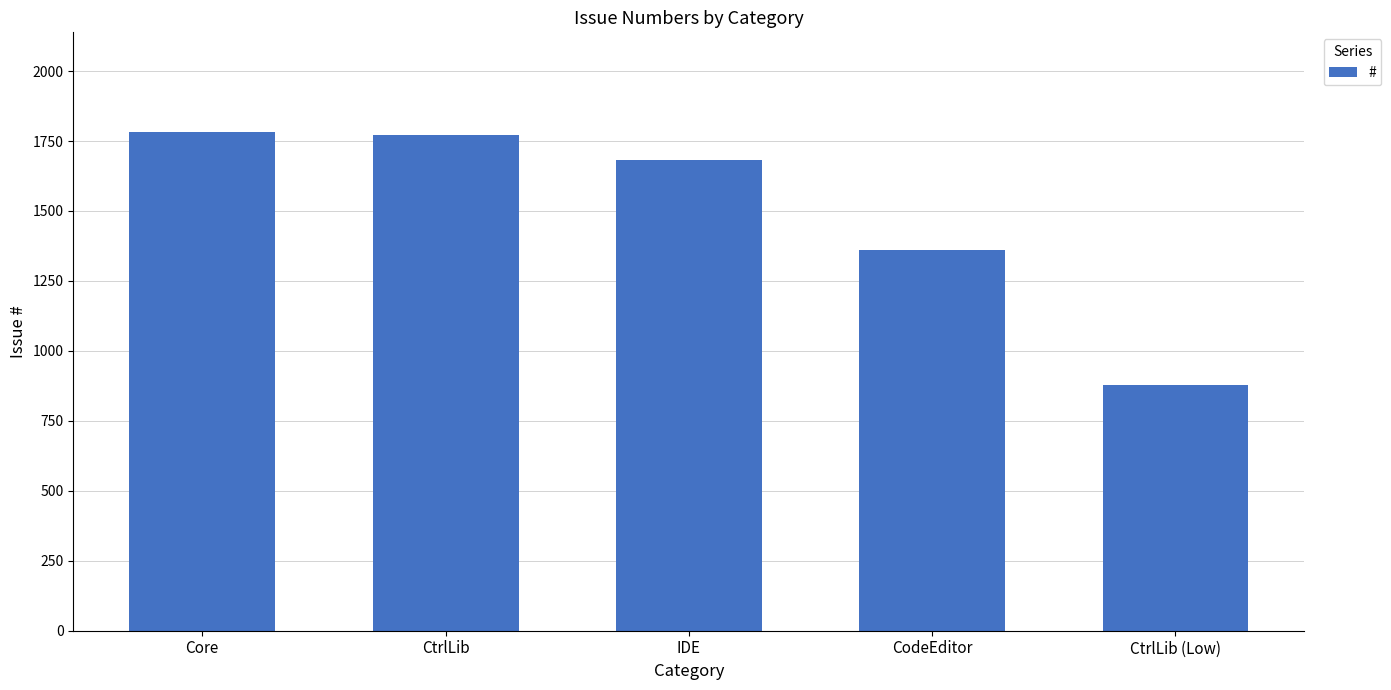

What is the label of the 3rd bar from the right?

IDE